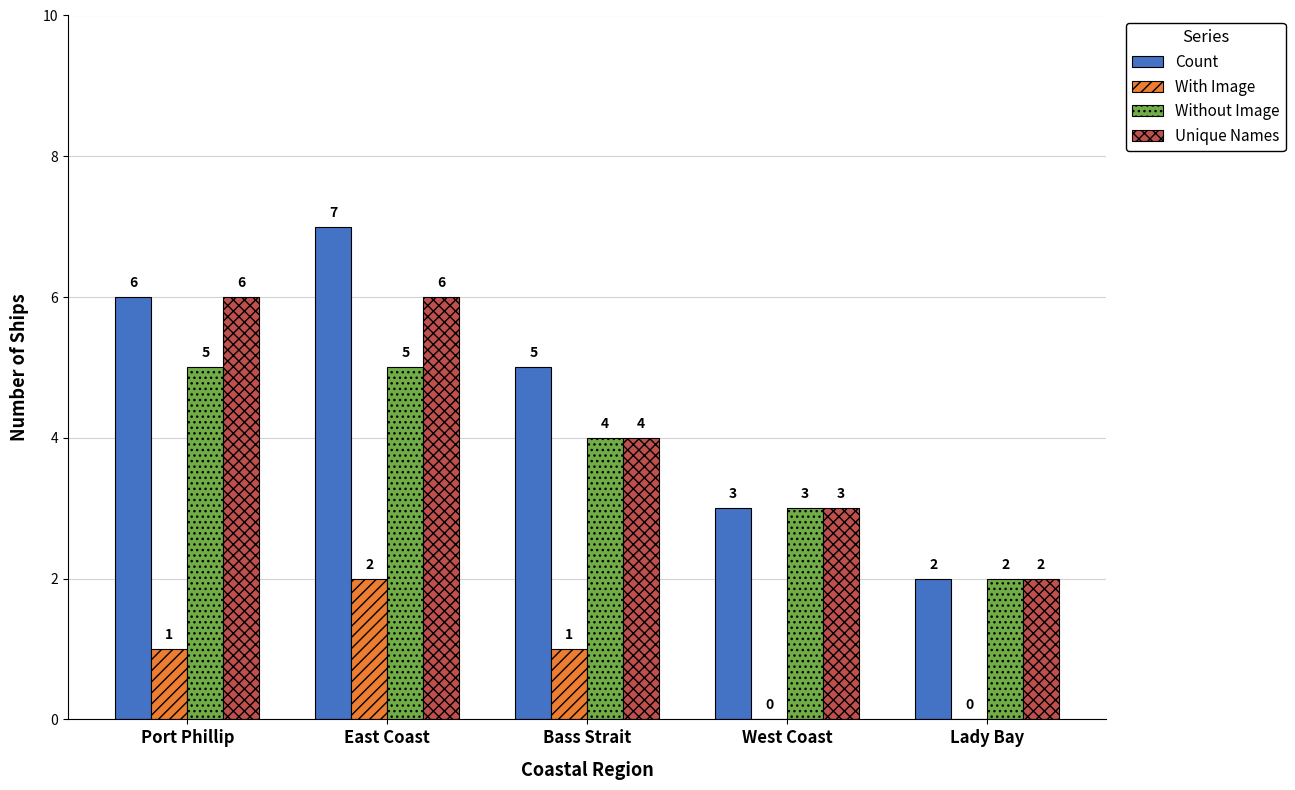

What is the spread (max minus min) of values at West Coast?

3